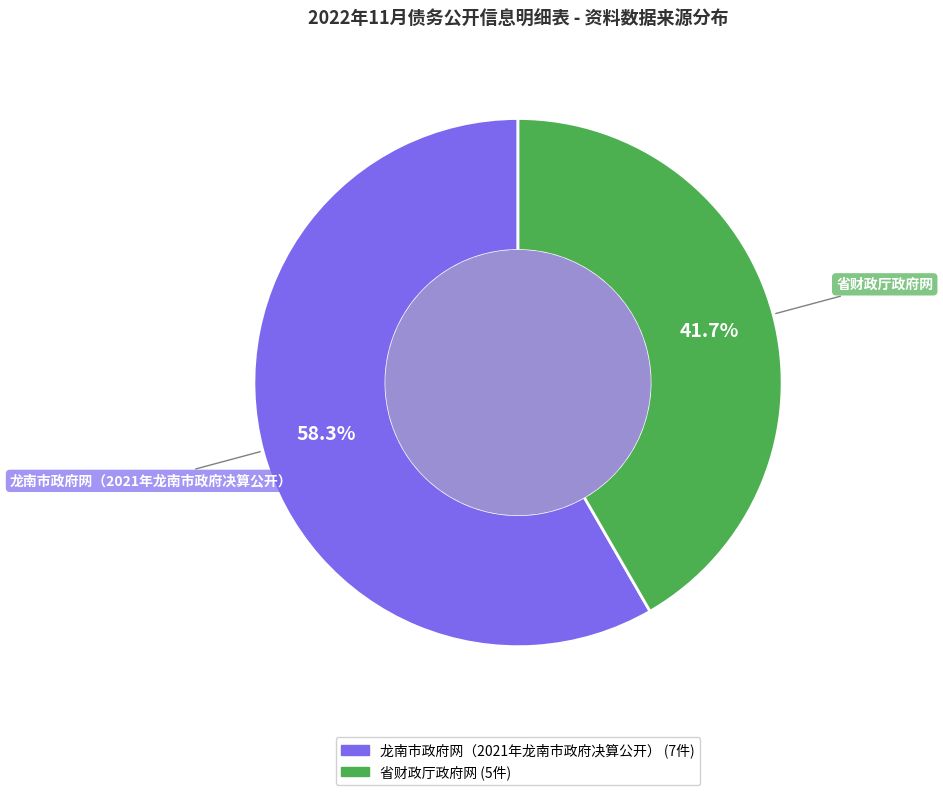

What percentage is the 龙南市政府网（2021年龙南市政府决算公开） slice, to the nearest percent?

58%